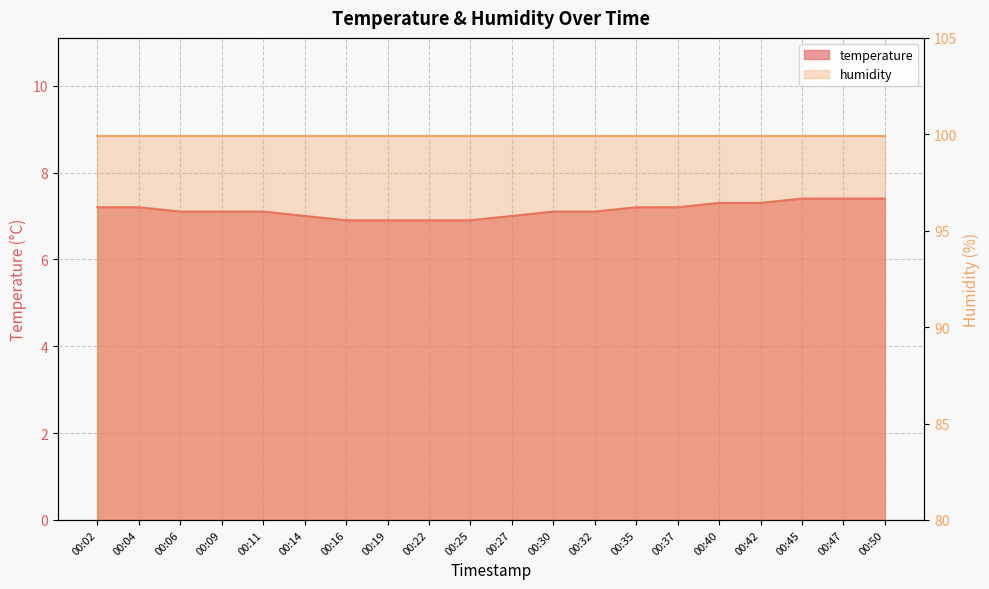

Which label corresponds to the smallest value in the chart?

00:16